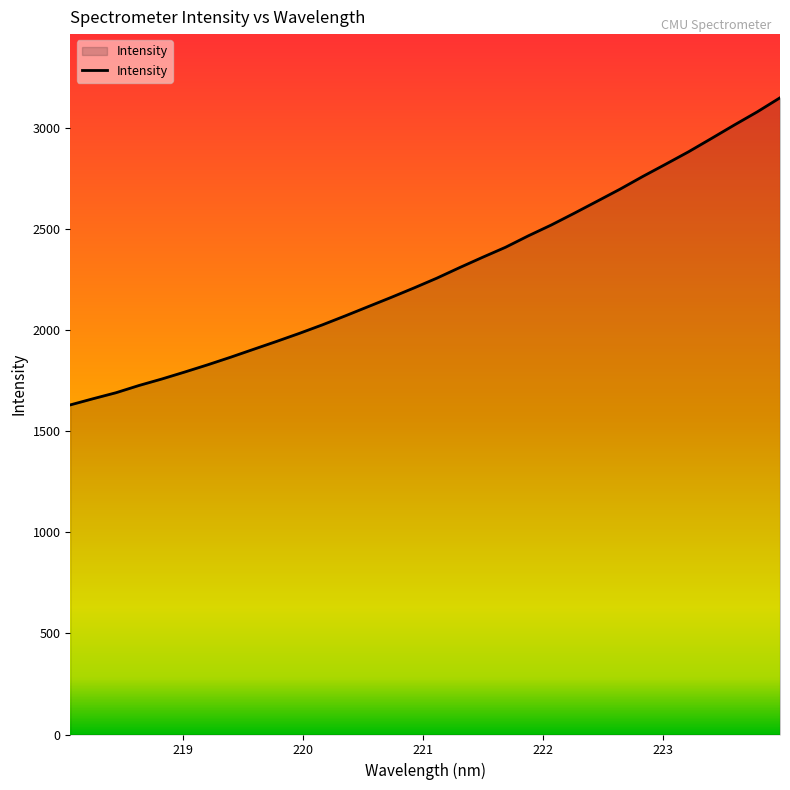

What is the smallest value displayed?

1629.8